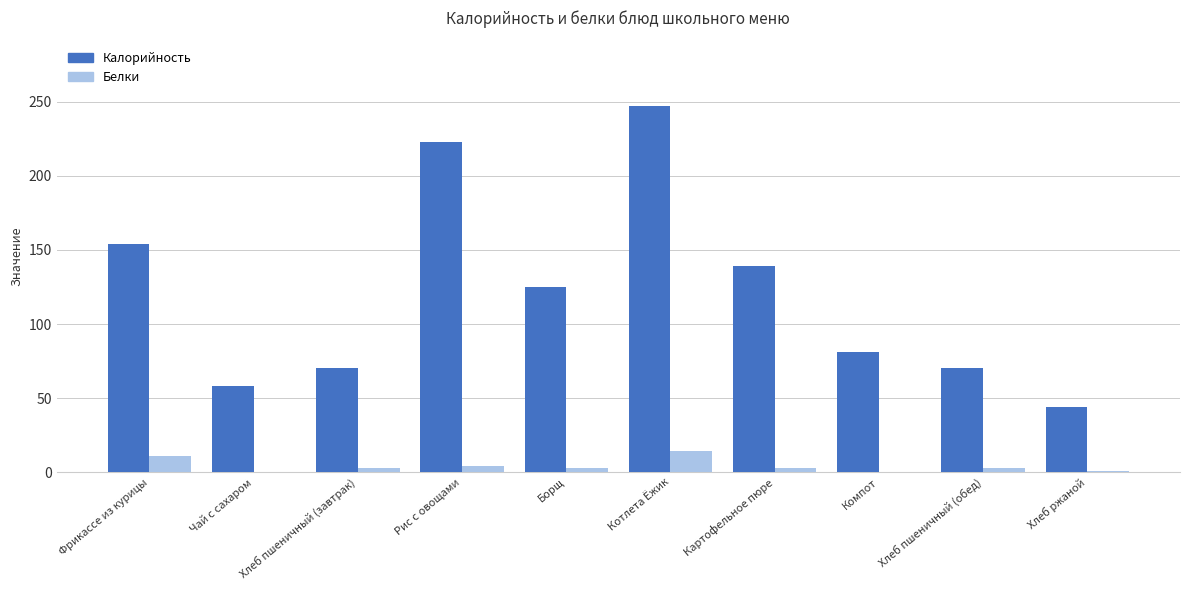

What is the sum of all Калорийность values?

1211.9